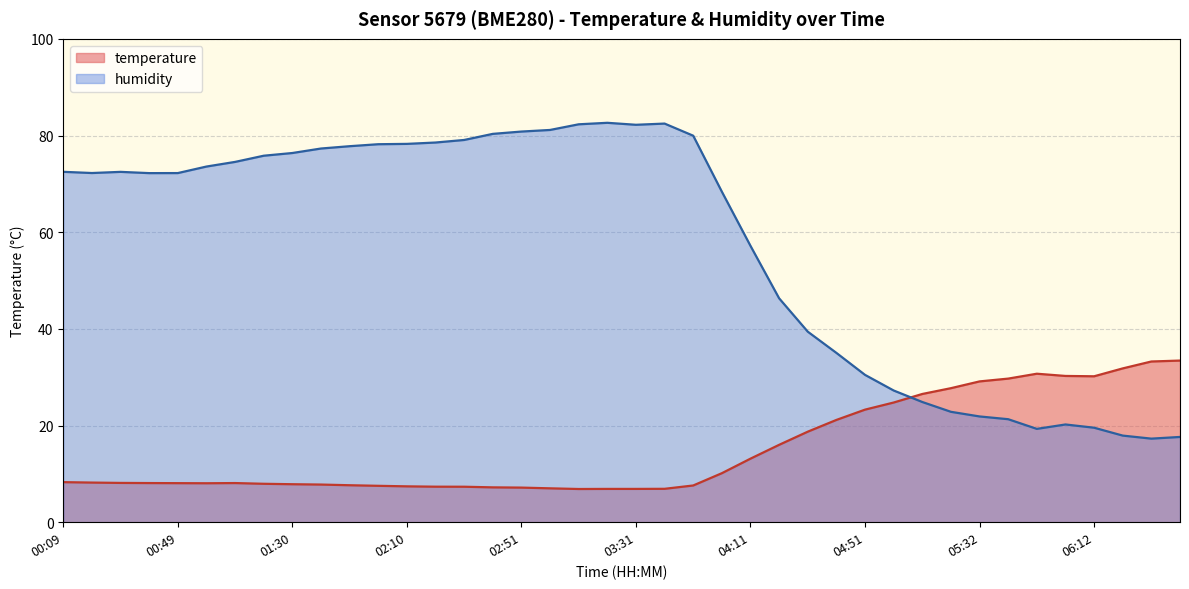

True or false: temperature has more than 1 interior local peaks.

True